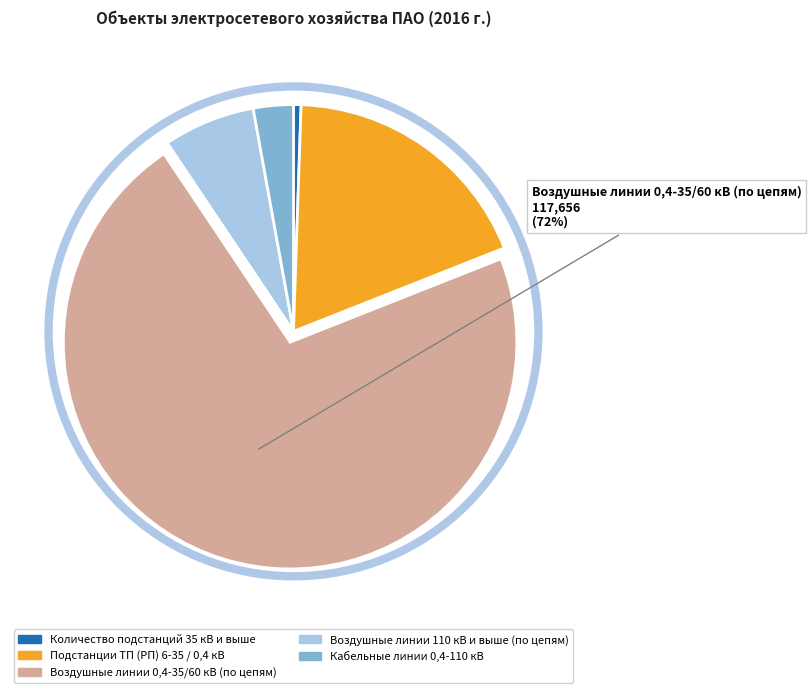

Is it true that Подстанции ТП (РП) 6-35 / 0,4 кВ is 18% of the pie?

True